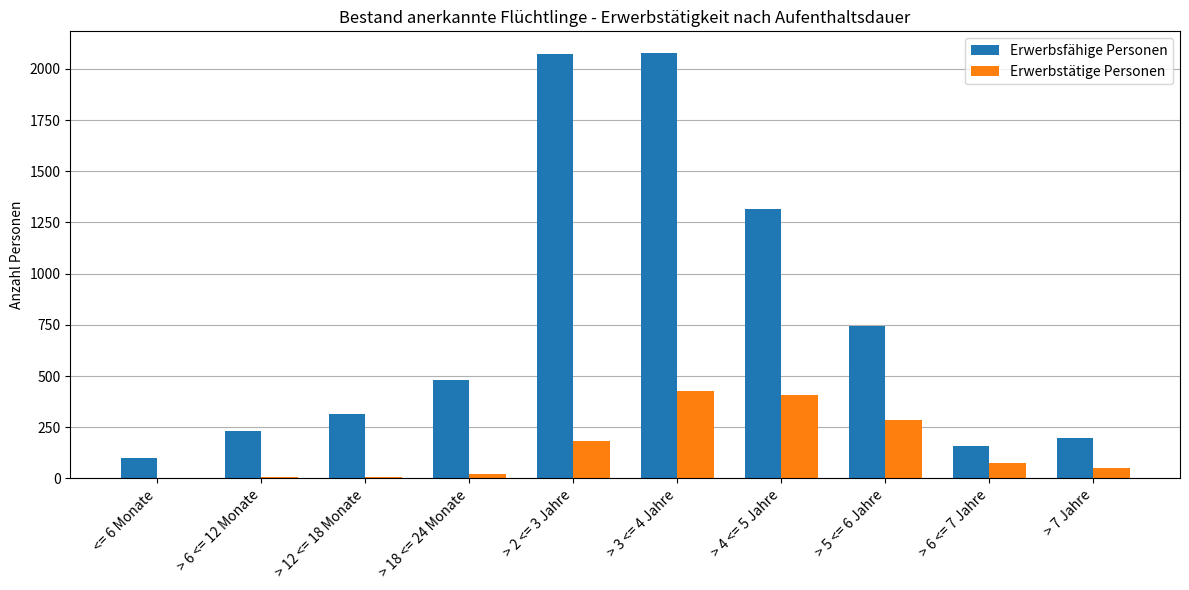

Which series changed the most between > 12 <= 18 Monate and > 18 <= 24 Monate?

Erwerbsfähige Personen